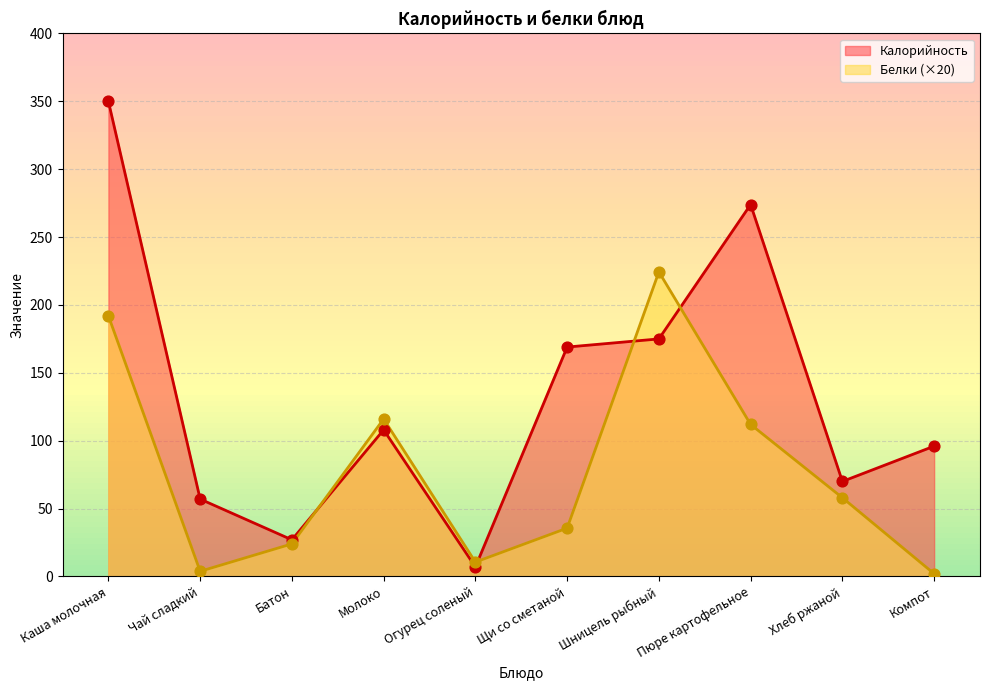

Is the value of Калорийность at Молоко greater than the value of Белки at Шницель рыбный?

No